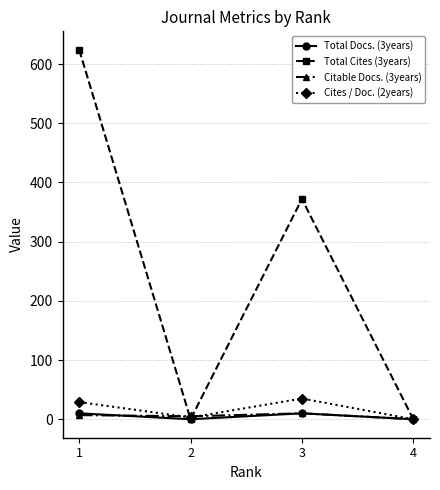

At how many categories does at least one series exceed 568?

1